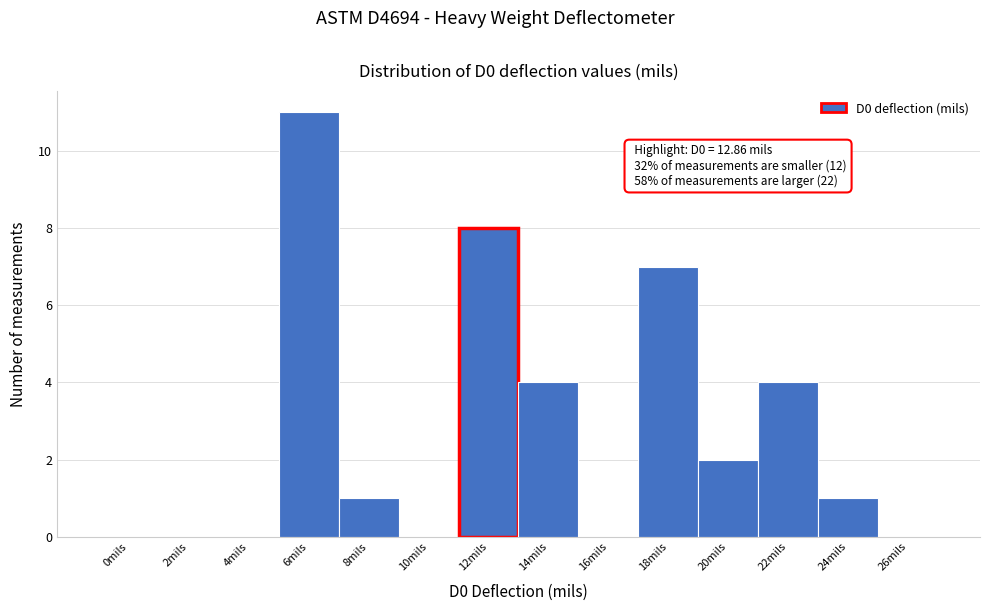

Reading left to right, extract all data points from this chart.

0mils=0	2mils=0	4mils=0	6mils=11	8mils=1	10mils=0	12mils=8	14mils=4	16mils=0	18mils=7	20mils=2	22mils=4	24mils=1	26mils=0